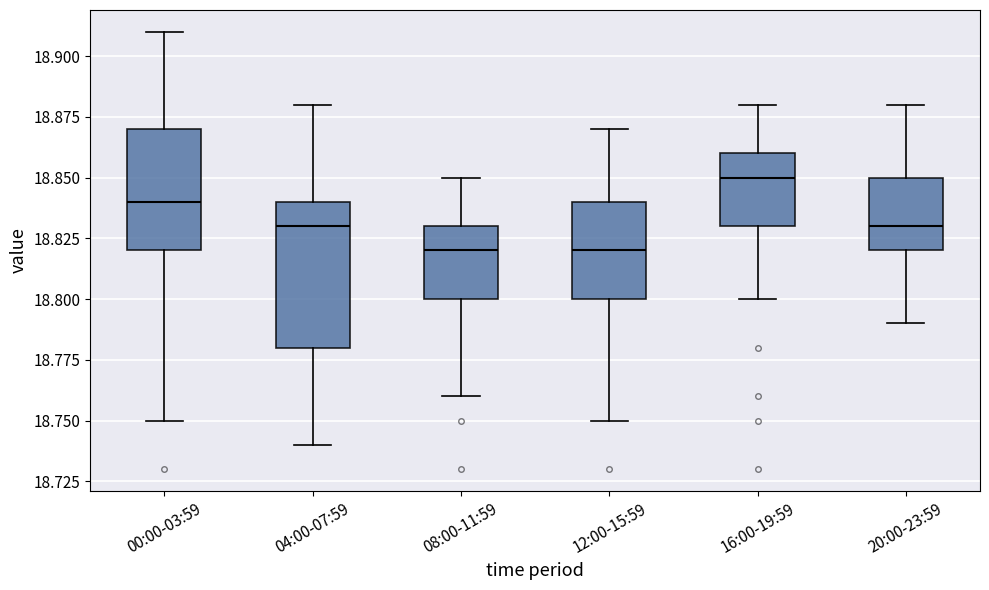

Where does the median line of the box for 16:00-19:59 sit on the y-axis? The values are not printed on the chart, so give them approximately, as read against the axis.

18.85